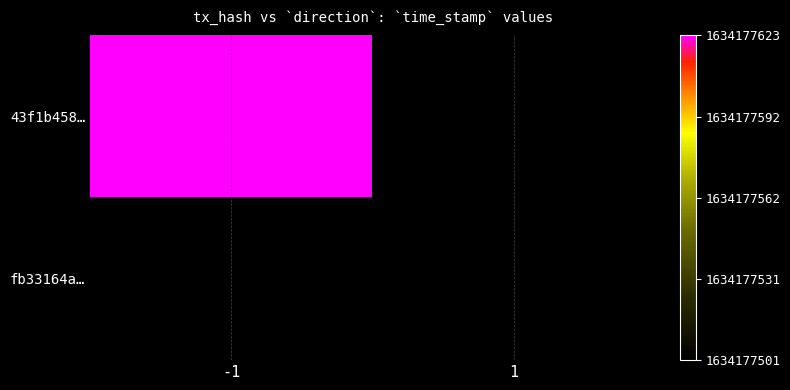

Which series has the largest total across all categories?

43f1b458657ba11f8f93c8d4098d8351220fb17